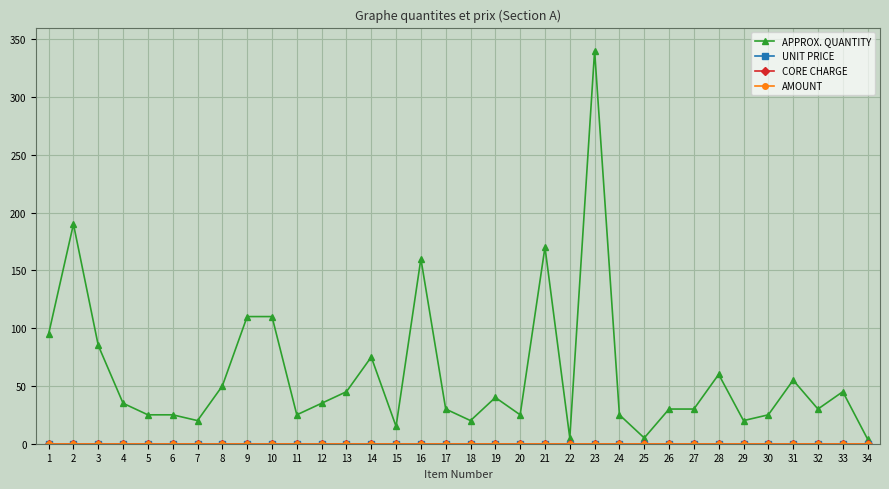

True or false: CORE CHARGE and AMOUNT cross at least once.

False